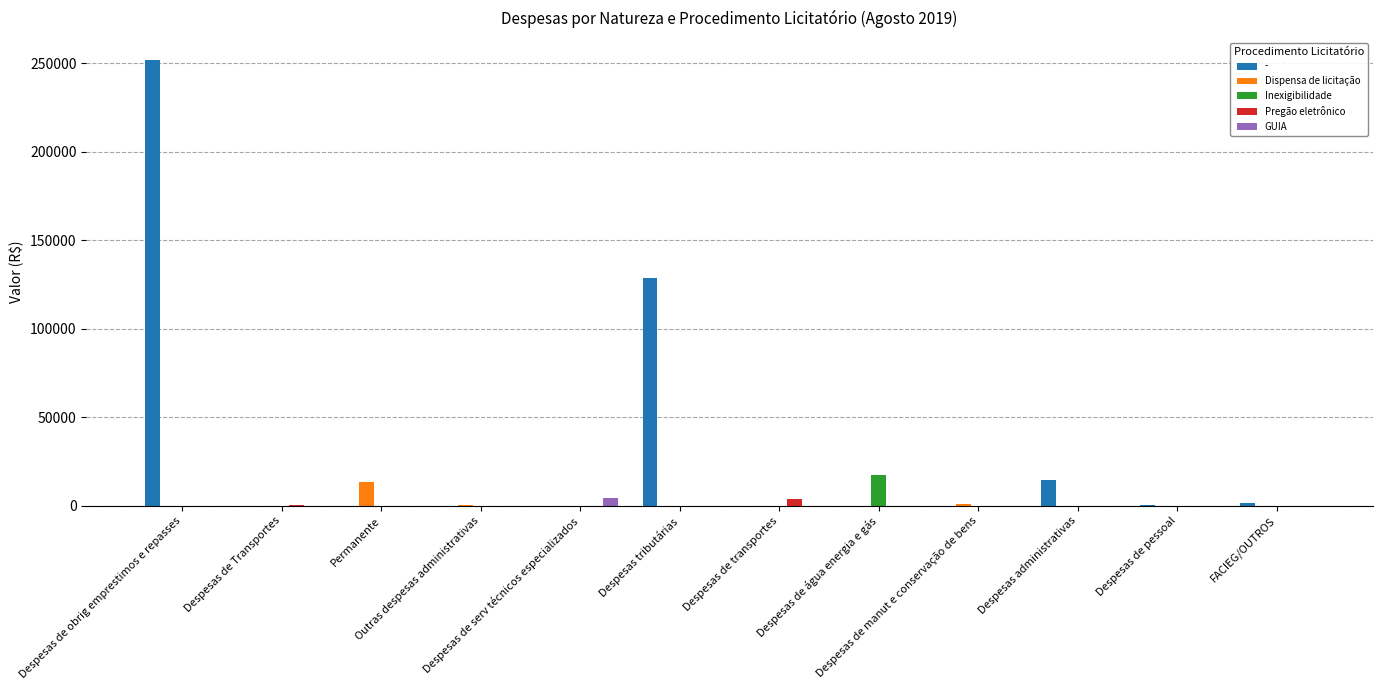

Which series has the largest total across all categories?

-